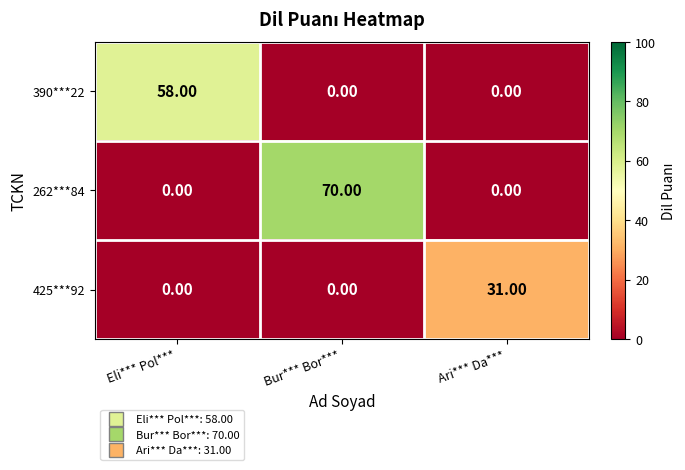

Rank the series by their average value, from lowest to highest.

425***92, 390***22, 262***84